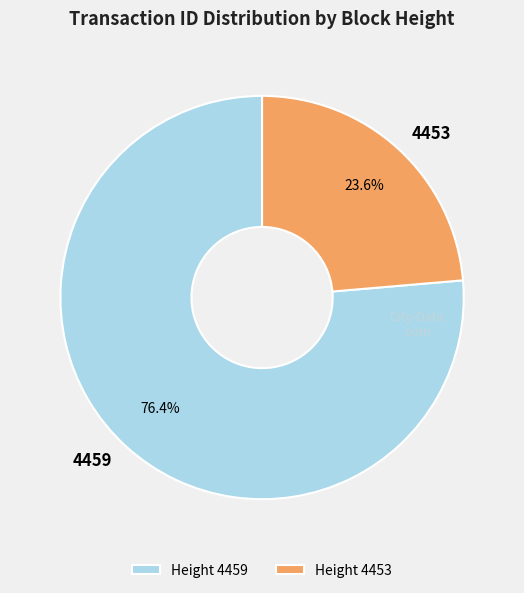

What percentage is the 4453 slice, to the nearest percent?

24%